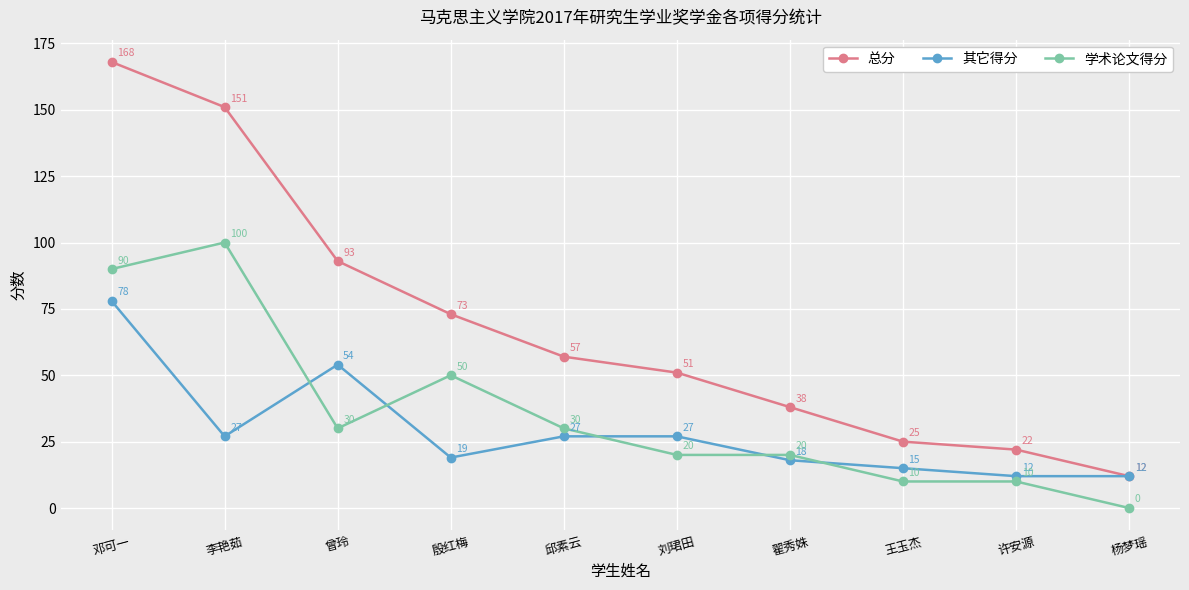

Reading right to left, list all the values displayed in this chart.

总分: 12	22	25	38	51	57	73	93	151	168
其它得分: 12	12	15	18	27	27	19	54	27	78
学术论文得分: 0	10	10	20	20	30	50	30	100	90